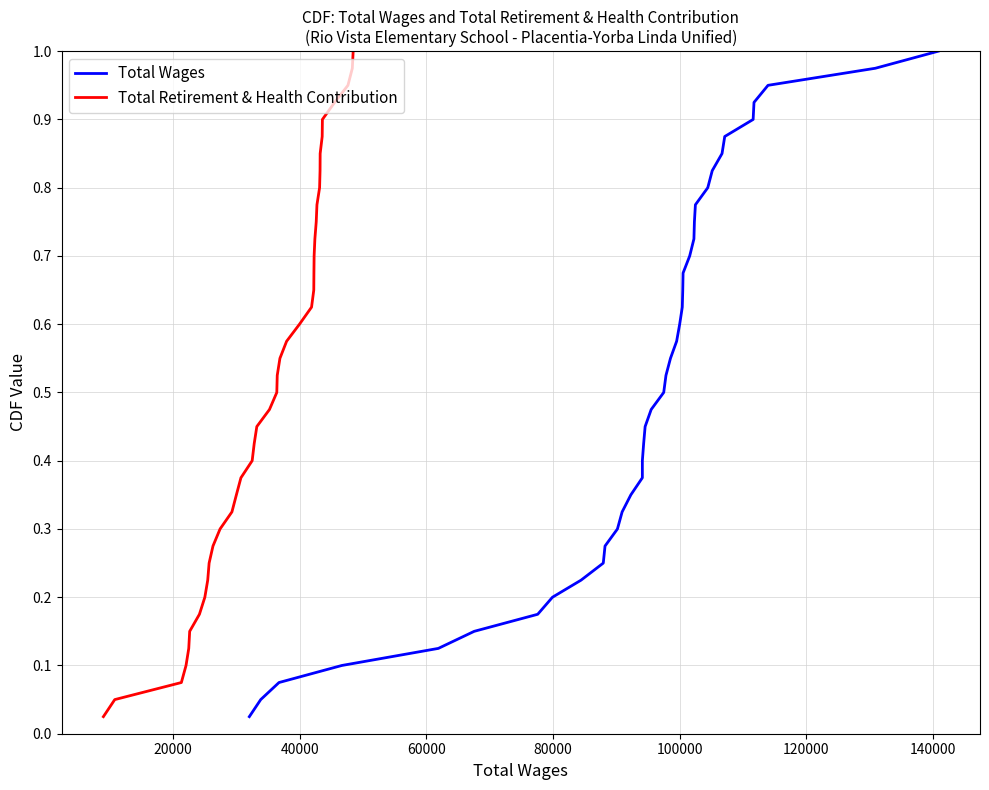

What is the maximum value shown in the chart?

1.0